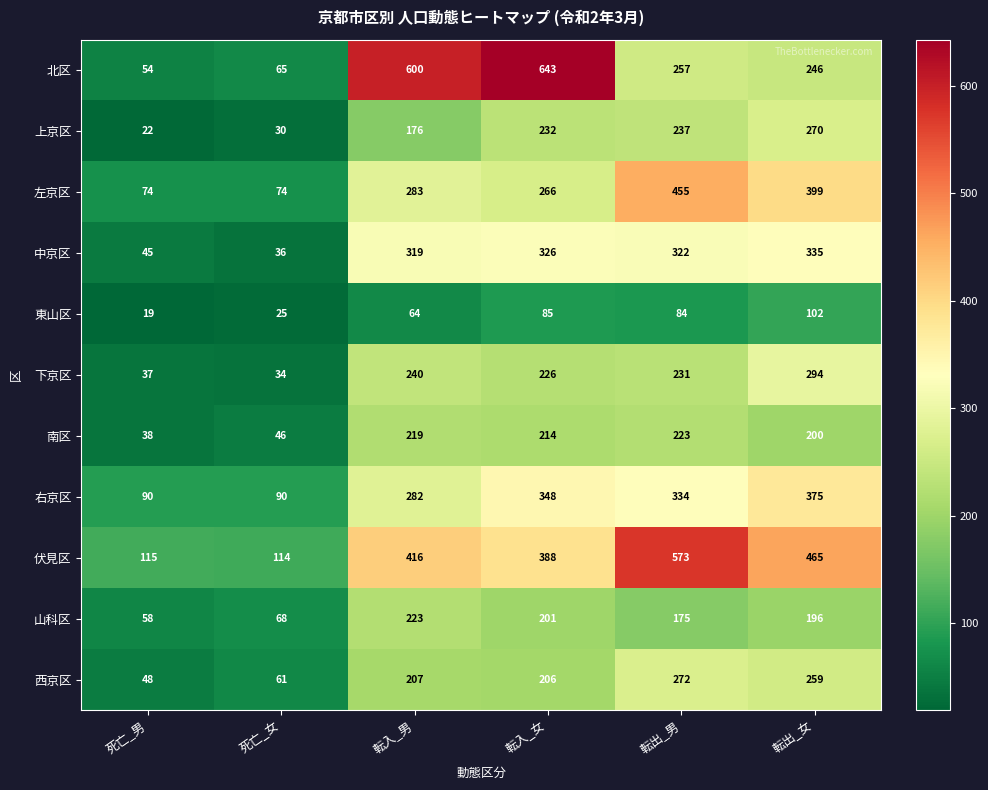

At which label does 右京区 first exceed 334?

転入_女